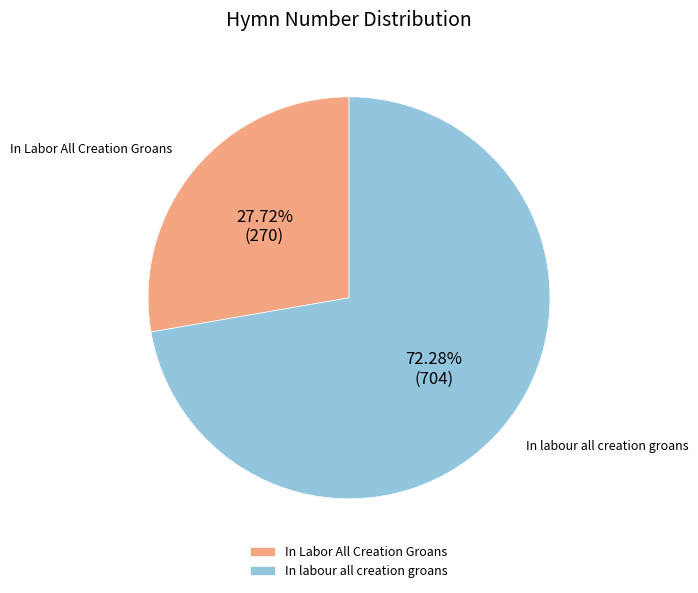

True or false: In labour all creation groans accounts for 58% of the total.

False